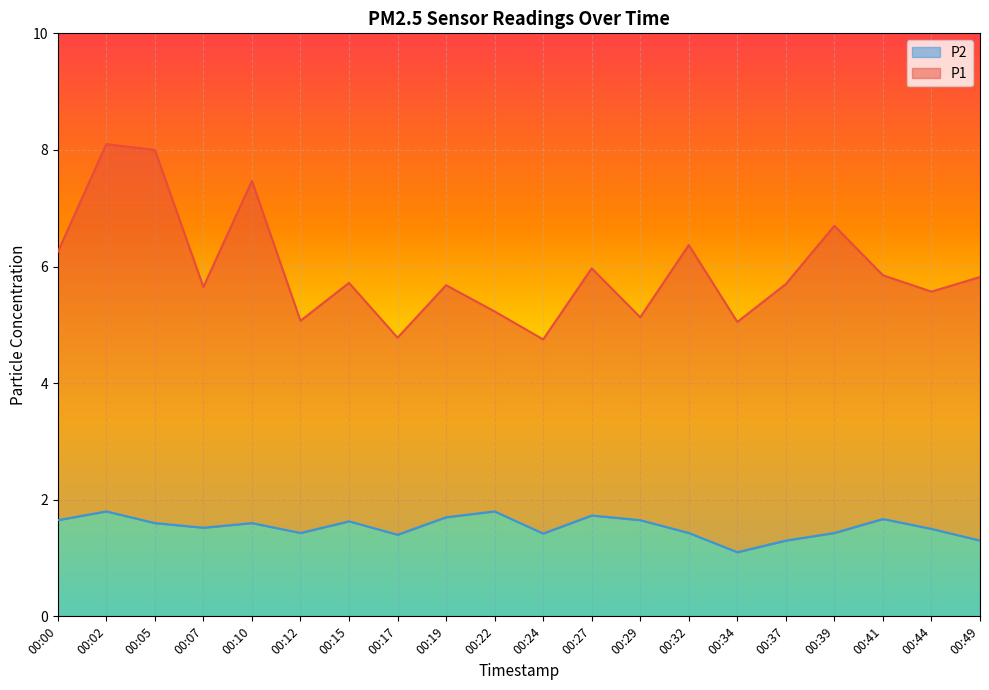

At how many categories does at least one series exceed 5?

18